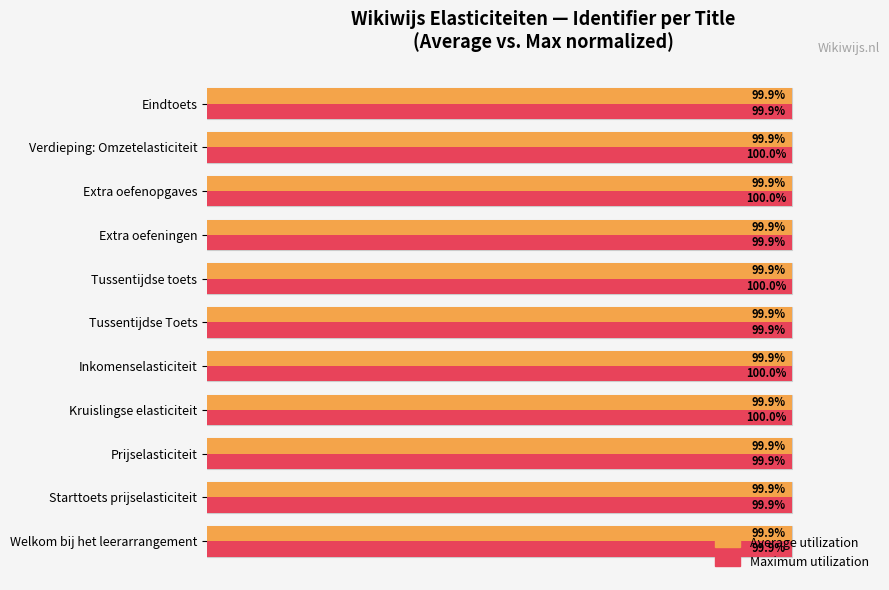

Is the value of Average utilization (normalized) at 8 greater than the value of Identifier value (normalized) at 10?

No